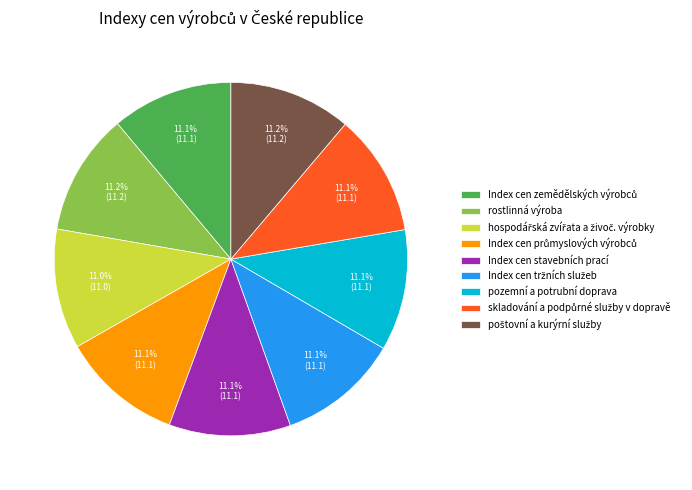

Is there a majority slice in this chart?

No